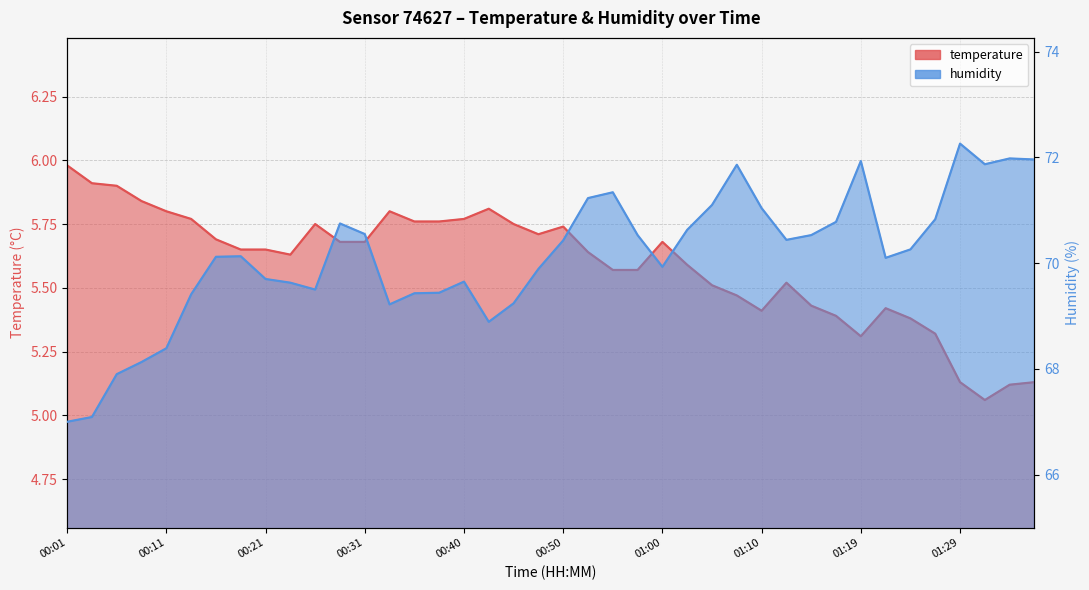

Between 00:40 and 01:27, which series saw the biggest shift?

humidity